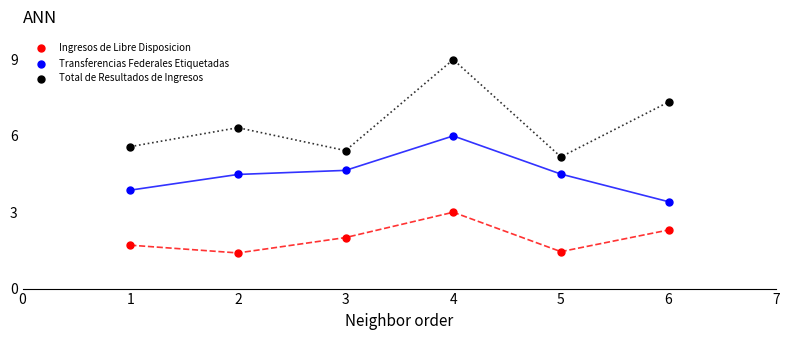

In the Total de Resultados de Ingresos series, what Y value is closest to 7?

7.3